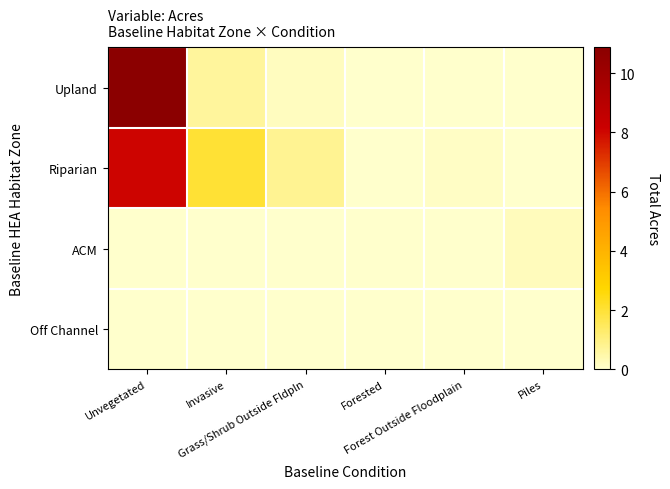

Reading left to right, extract all data points from this chart.

Upland: Unvegetated=10.9	Invasive=0.7	Grass/Shrub Outside Fldpln=0.2	Forested=0.0	Forest Outside Floodplain=0.0	Piles=0.0
Riparian: Unvegetated=8.0	Invasive=2.0	Grass/Shrub Outside Fldpln=0.8	Forested=0.0	Forest Outside Floodplain=0.1	Piles=0.0
ACM: Unvegetated=0.0	Invasive=0.0	Grass/Shrub Outside Fldpln=0.0	Forested=0.0	Forest Outside Floodplain=0.0	Piles=0.2
Off Channel: Unvegetated=0.0	Invasive=0.0	Grass/Shrub Outside Fldpln=0.0	Forested=0.0	Forest Outside Floodplain=0.0	Piles=0.0